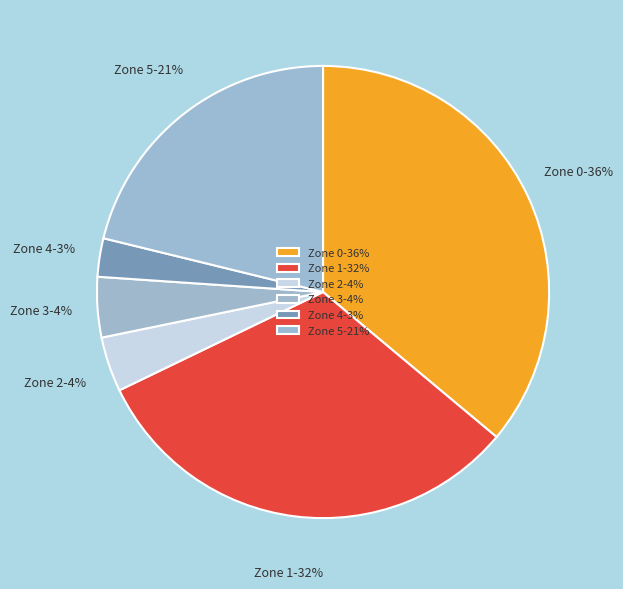

Which has a higher value, Zone 3 or Zone 5?

Zone 5